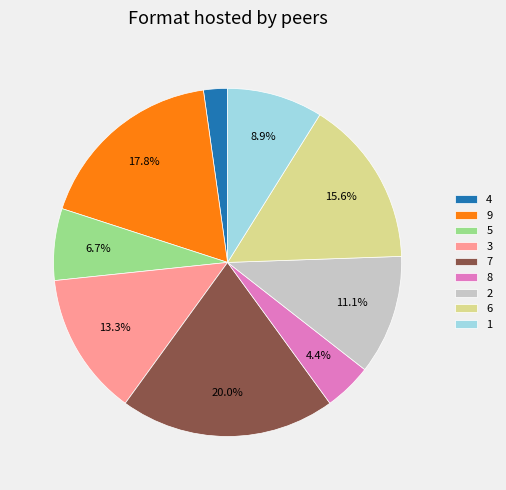

What percentage is the 2 slice, to the nearest percent?

11%